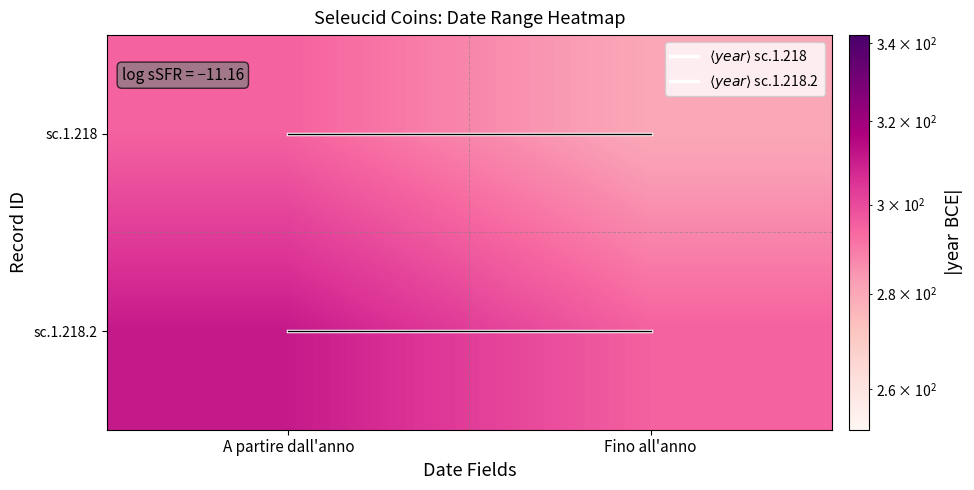

Which series has the largest range (max minus min)?

sc.1.218.2